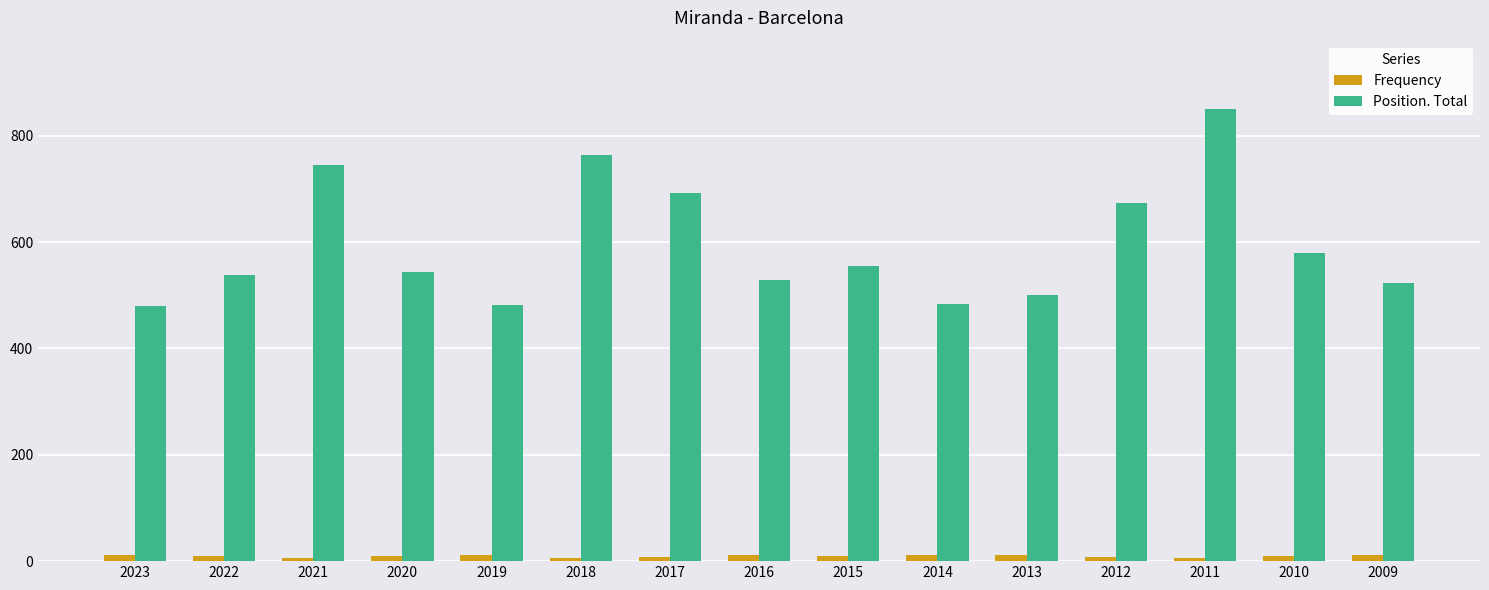

What is the difference between the maximum and minimum values in the Position. Total series?

371